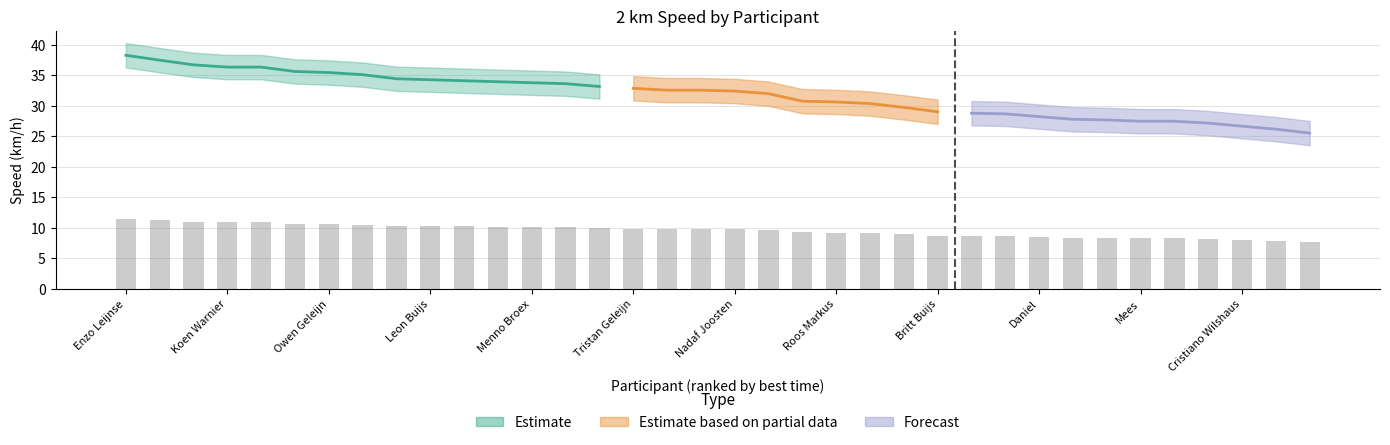

What is the maximum value for rank?

36.0